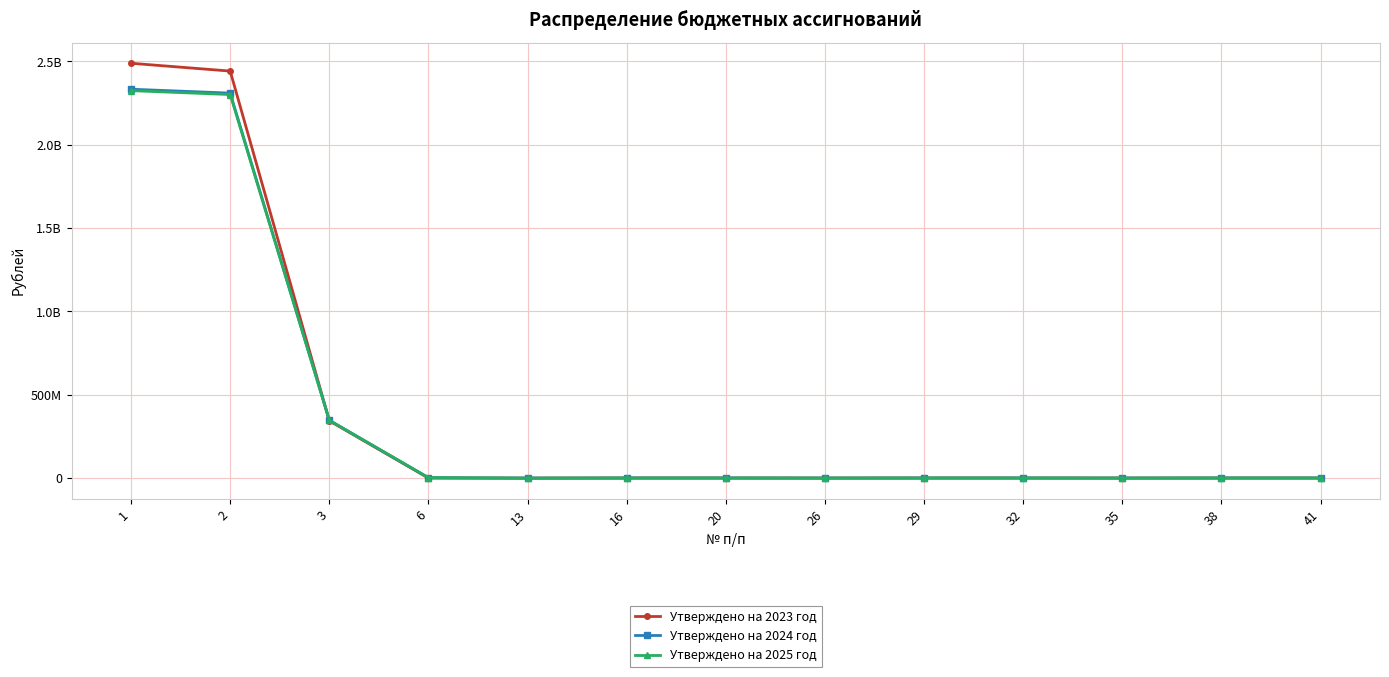

Where is the first local maximum for Утверждено на 2025 год?

20